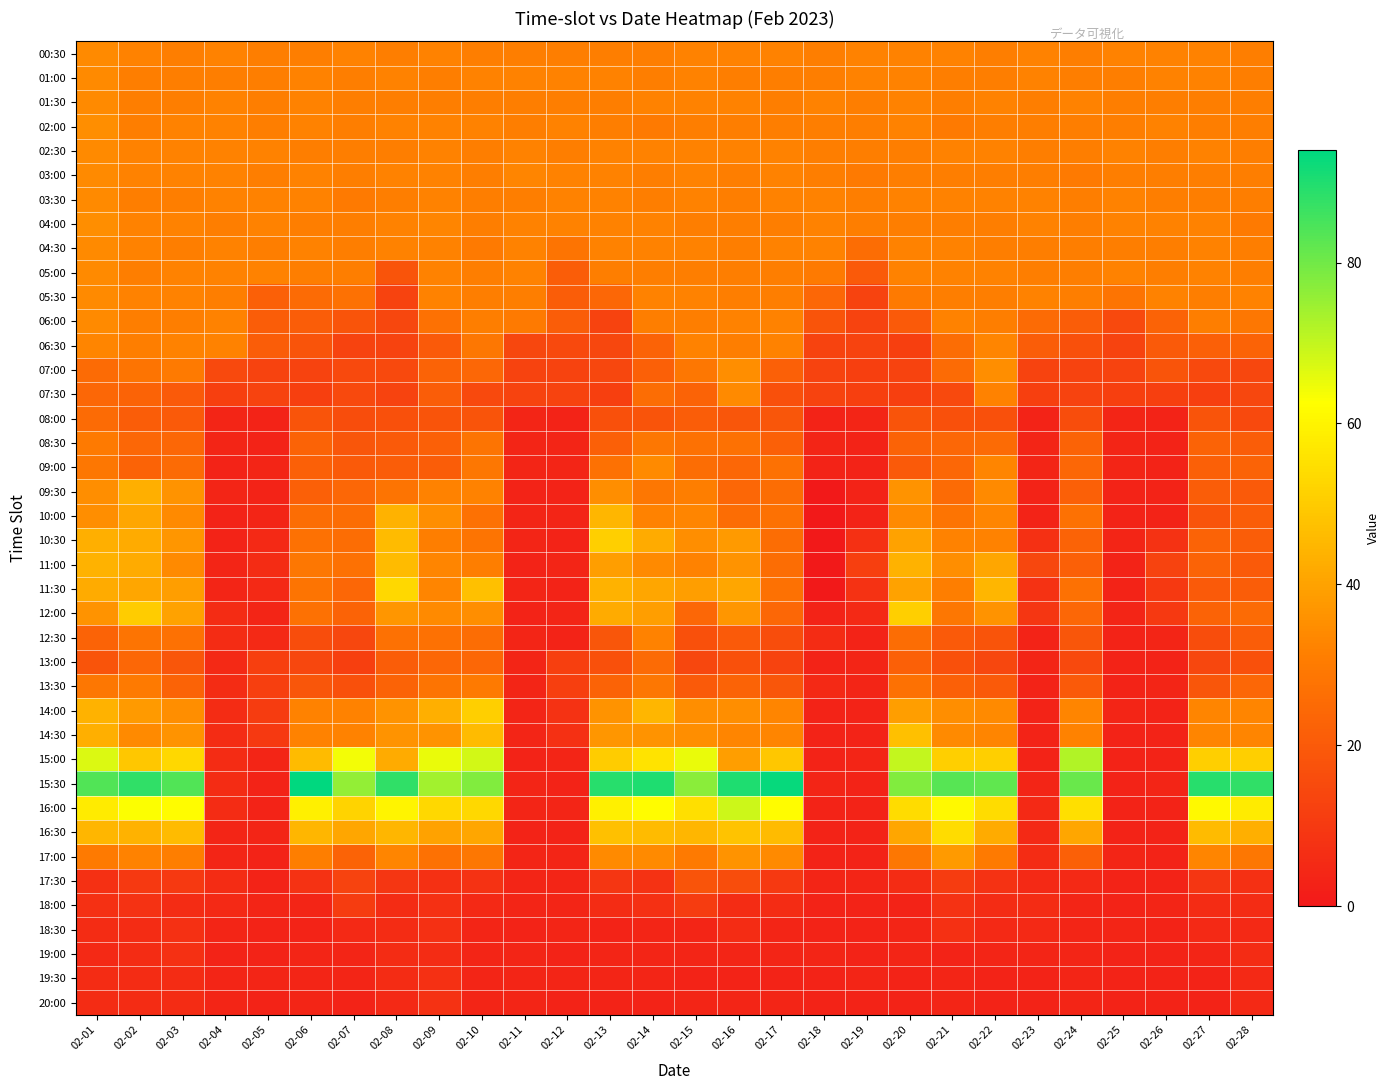

Between 02-03 and 02-22, which is larger?

02-03